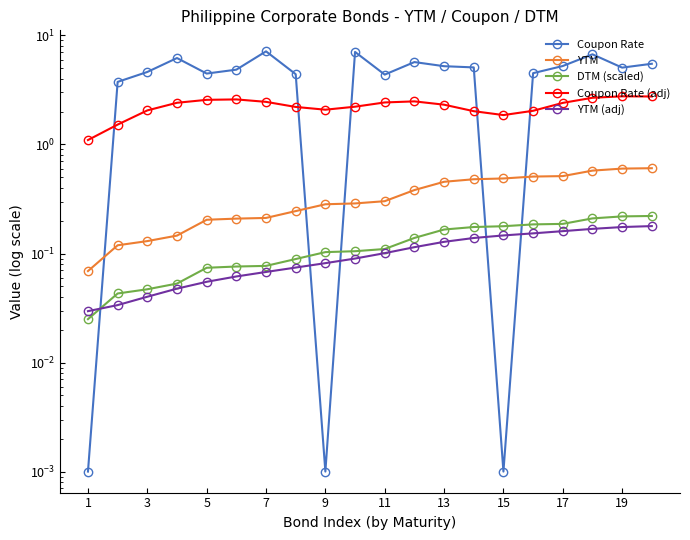

True or false: DTM (scaled) and Coupon Rate (adj) cross at least once.

False